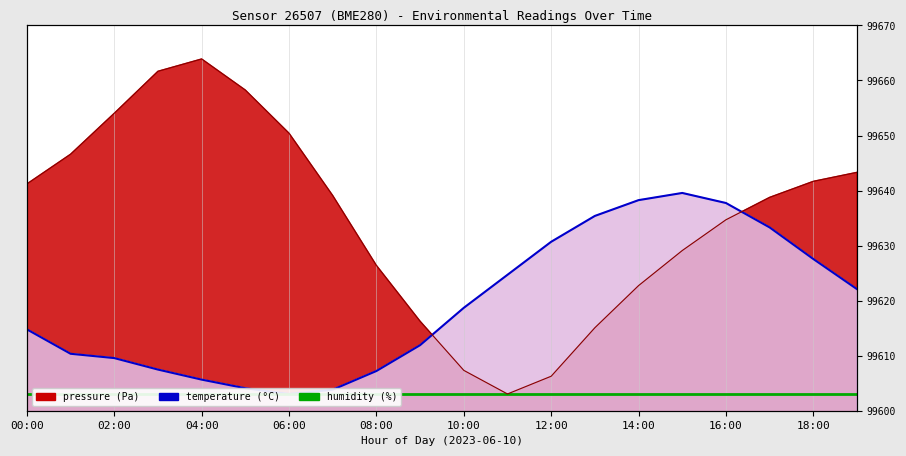

At which category does temperature reach its first local valley?

06:00